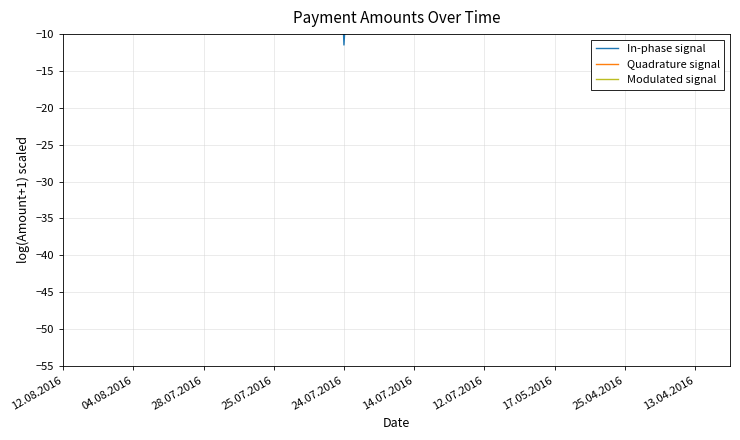

What is the difference between the maximum and minimum values in the Modulated signal series?

101.6